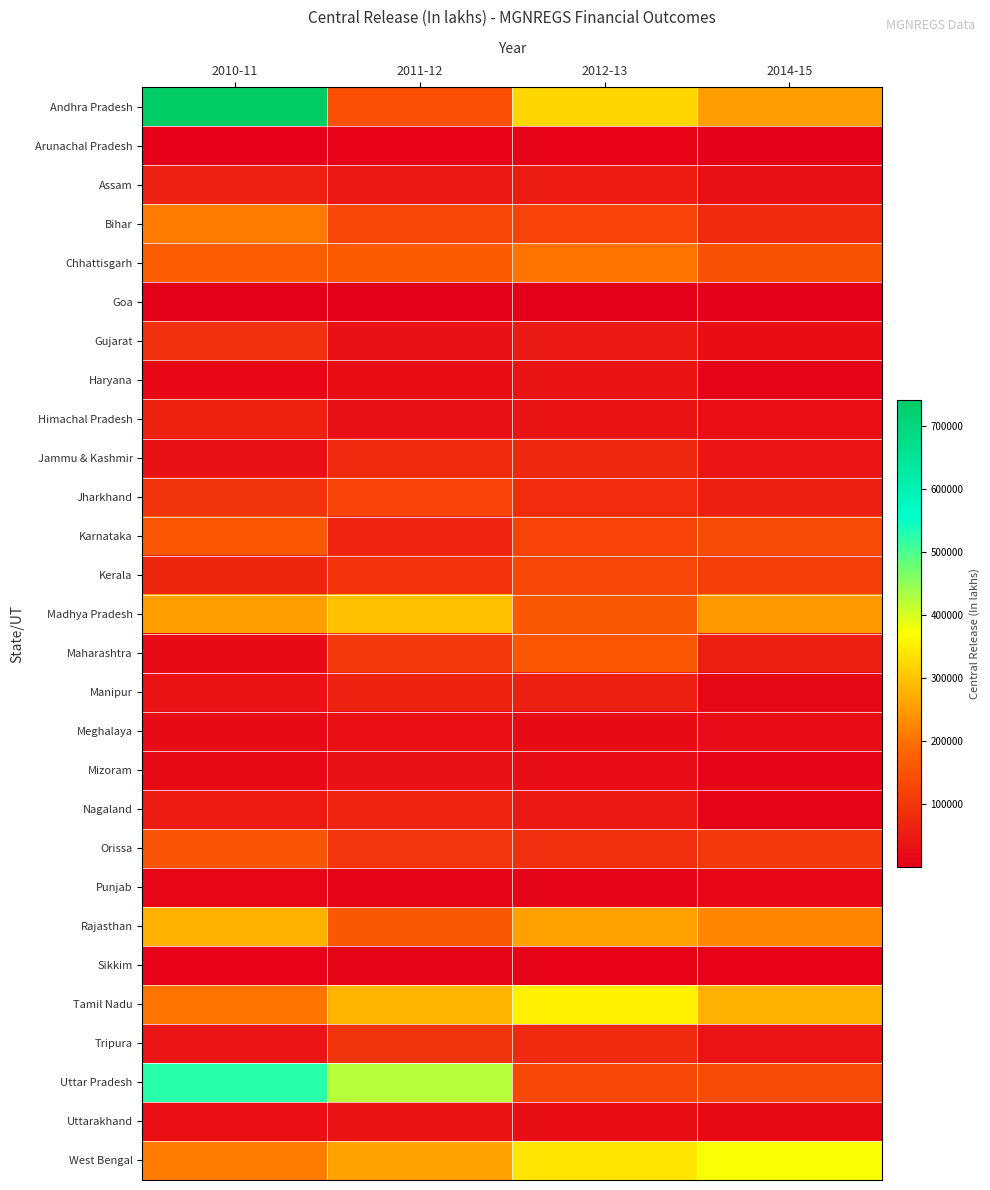

Which has a higher value, 2014-15 or 2012-13?

2012-13